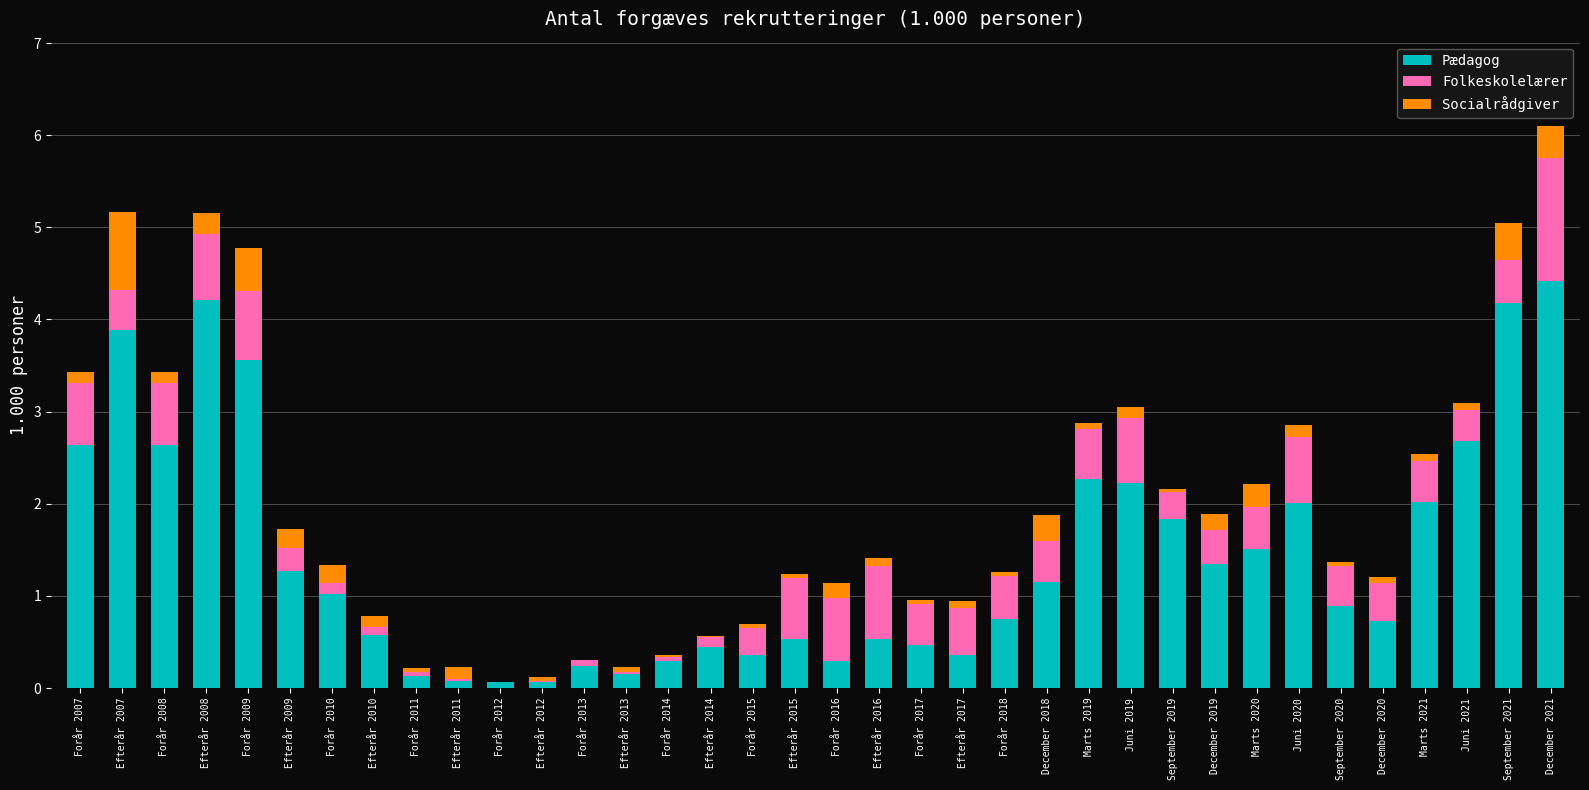

What is the maximum value for Pædagog?

4.4